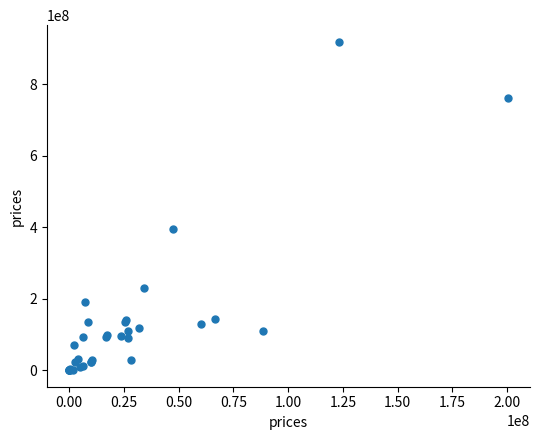

What Y value in the scatter plot is closest to 459854386?

395592448.3